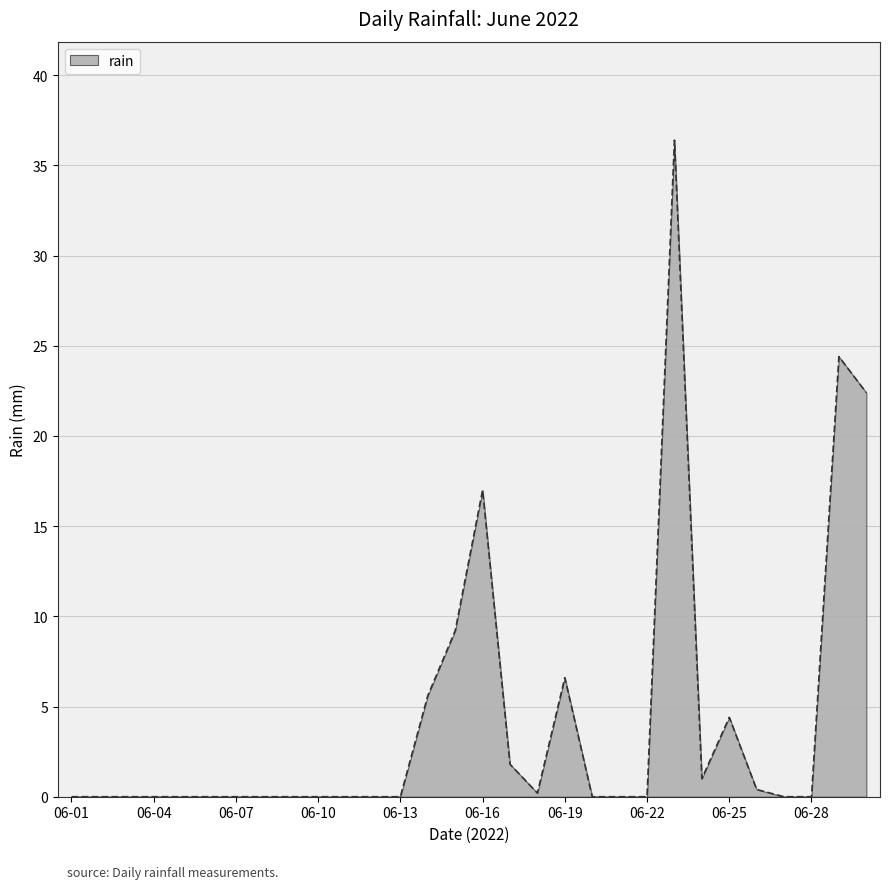

What is the greatest value displayed?

36.4